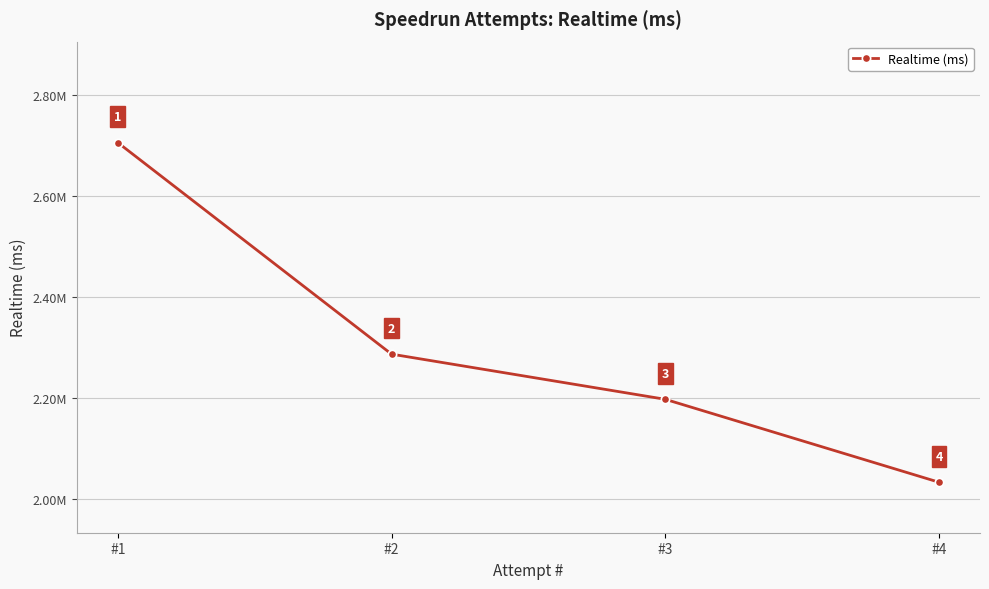

What is the value of the 4th point from the left?

2032511